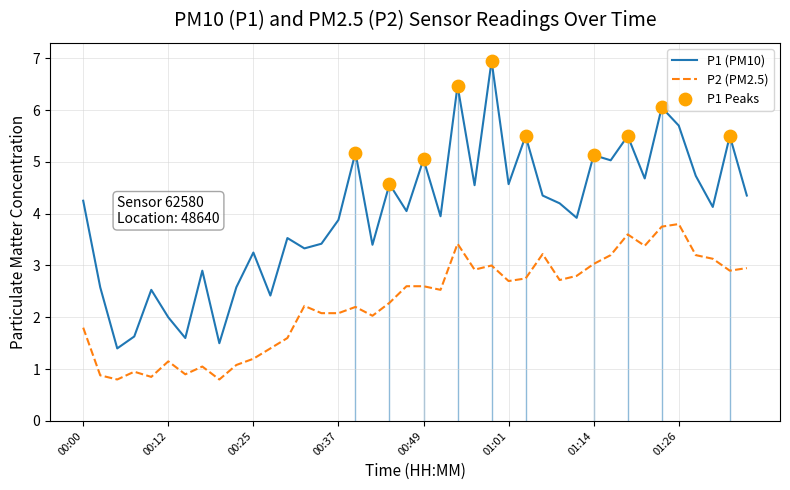

At which category is the sum across all series the highest?

00:59